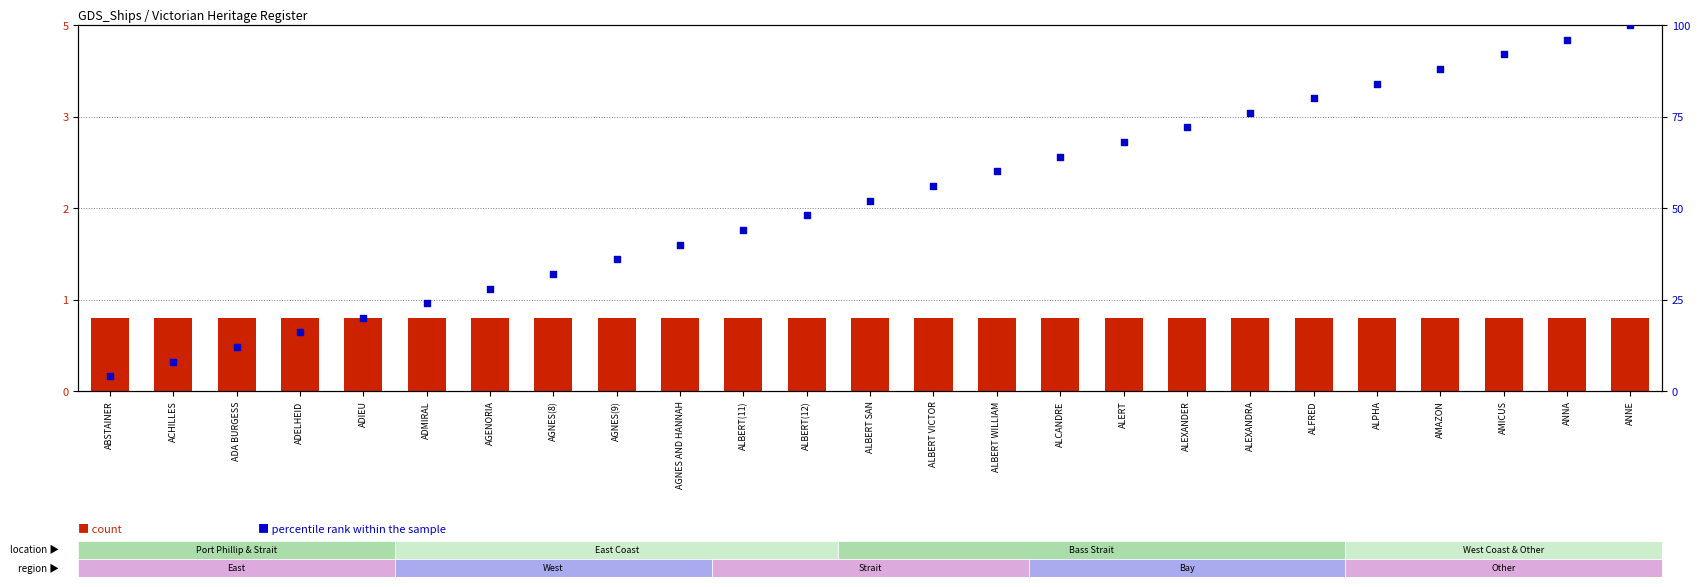

Which series has the largest Y range (max minus min)?

percentile rank within the sample